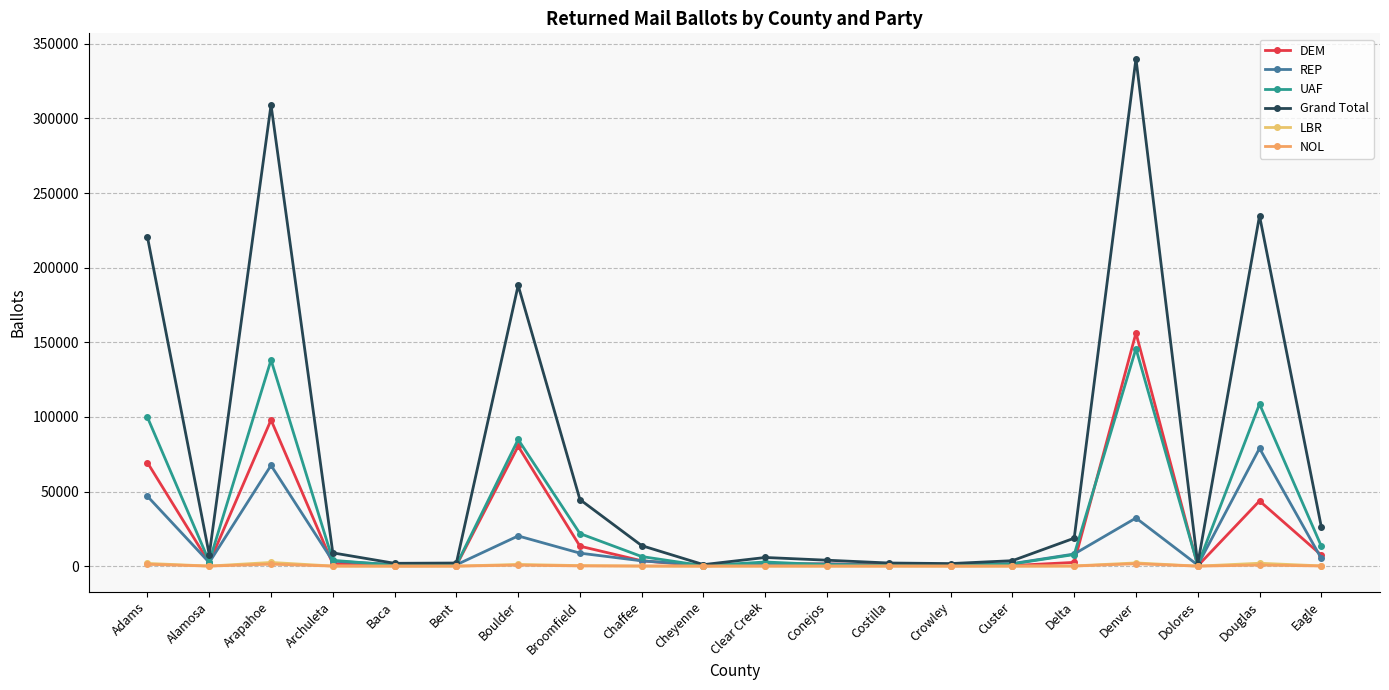

How many values in the REP series are below 3334?

10